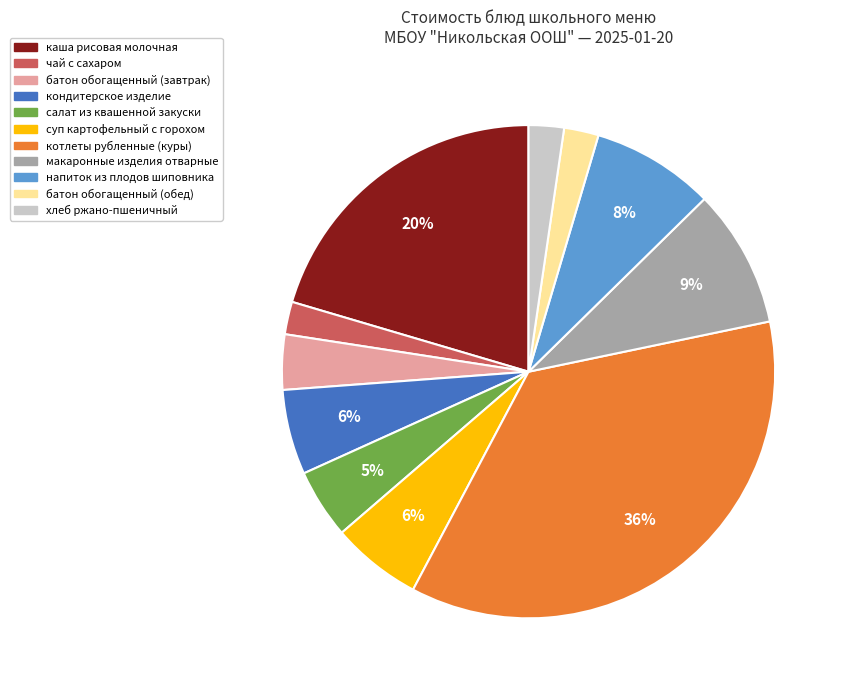

Which slice is the largest?

котлеты рубленные (куры)